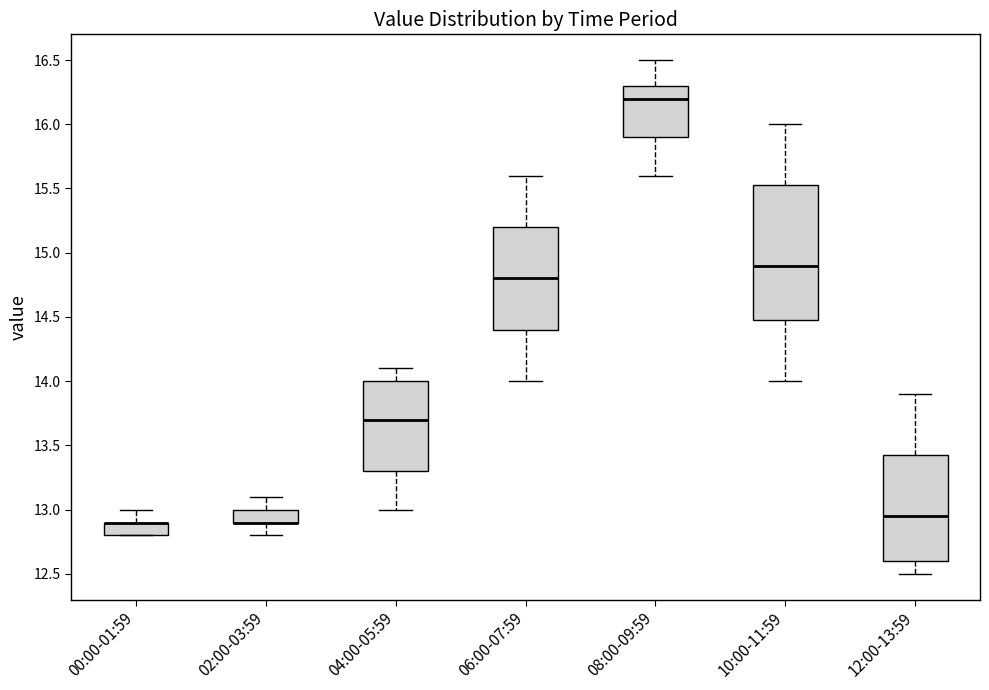

Reading left to right, transcribe this box plot: for each box, give where its median line is, the range the box spans, and where its two whiskers end, as read against the y-axis. The values are not printed on the chart, so give them approximately, as read against the axis.

00:00-01:59: median 12.90 (drawn on the box's upper edge), box 12.80 to 12.90, whiskers 12.80 to 13.00
02:00-03:59: median 12.90 (drawn on the box's lower edge), box 12.90 to 13.00, whiskers 12.80 to 13.10
04:00-05:59: median 13.70, box 13.30 to 14.00, whiskers 13.00 to 14.10
06:00-07:59: median 14.80, box 14.40 to 15.20, whiskers 14.00 to 15.60
08:00-09:59: median 16.20, box 15.90 to 16.30, whiskers 15.60 to 16.50
10:00-11:59: median 14.90, box 14.50 to 15.55, whiskers 14.00 to 16.00
12:00-13:59: median 12.95, box 12.60 to 13.45, whiskers 12.50 to 13.90